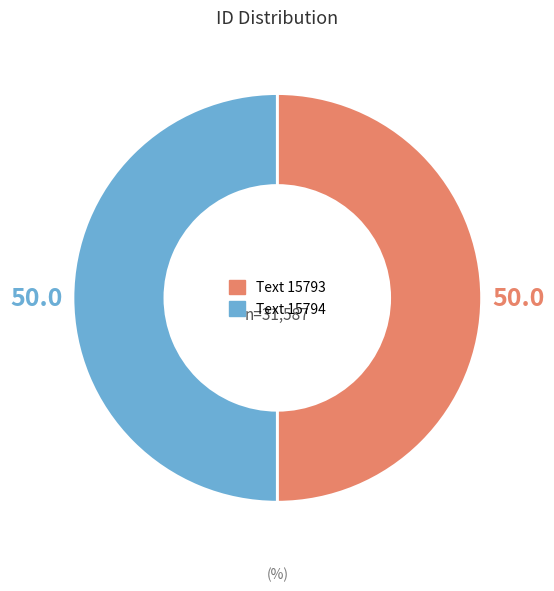

What is the ratio of the value at Text 15793 to the value at Text 15794?

1.0